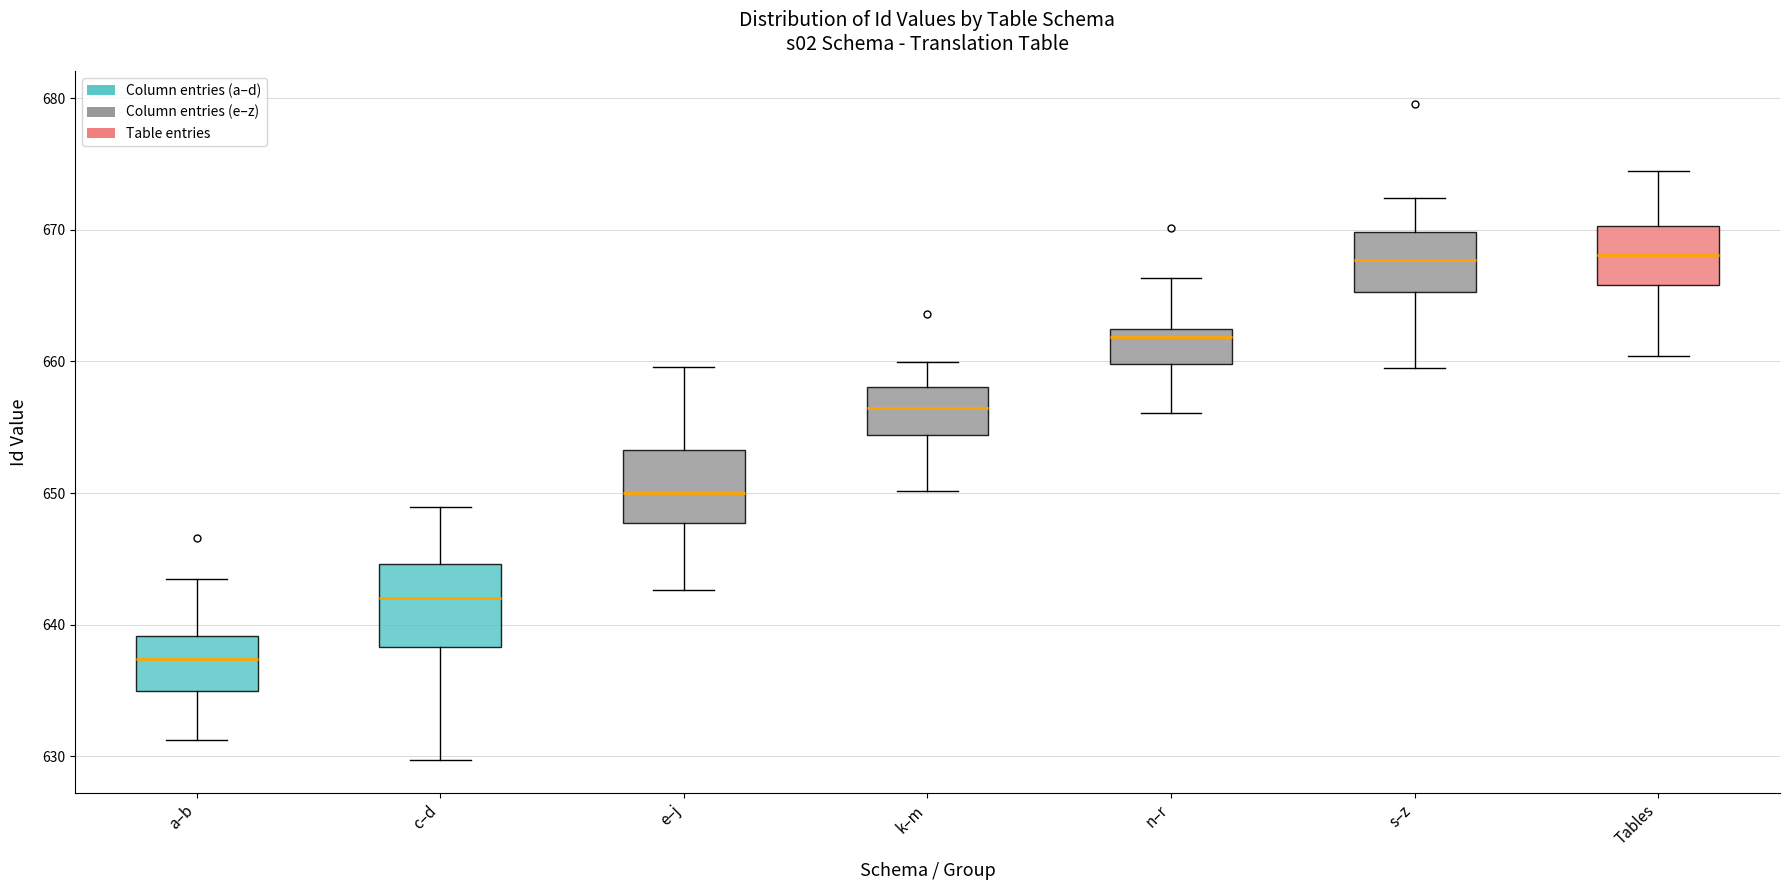

Reading left to right, read every box against the y-axis: the position of its median line, the range the box covers, and the ends of its whiskers. The values are not printed on the chart, so give them approximately, as read against the axis.

a–b: median 637, box 635 to 639, whiskers 631 to 643
c–d: median 642, box 638 to 645, whiskers 630 to 649
e–j: median 650, box 648 to 653, whiskers 643 to 660
k–m: median 656, box 654 to 658, whiskers 650 to 660
n–r: median 662 (just below the box's upper edge), box 660 to 662, whiskers 656 to 666
s–z: median 668, box 665 to 670, whiskers 659 to 672
Tables: median 668, box 666 to 670, whiskers 660 to 674